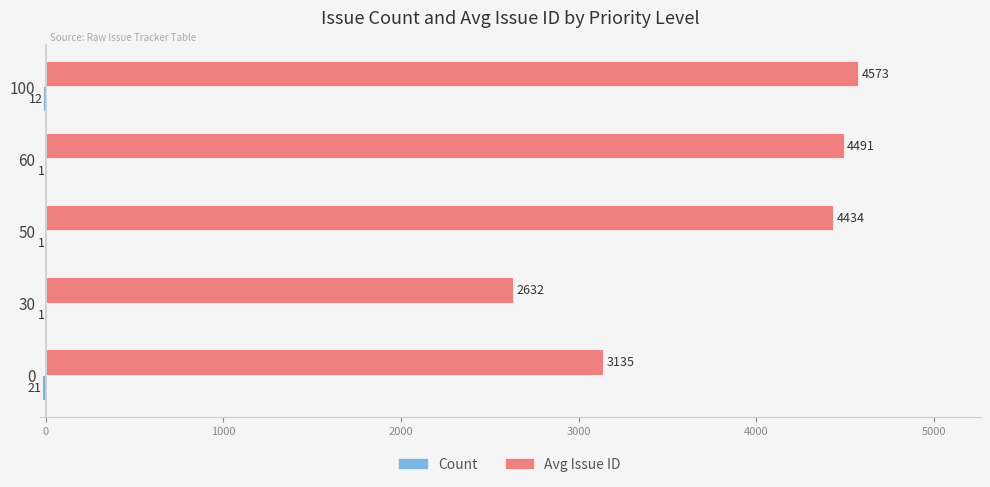

What is the average value of the Avg Issue ID series?

3853